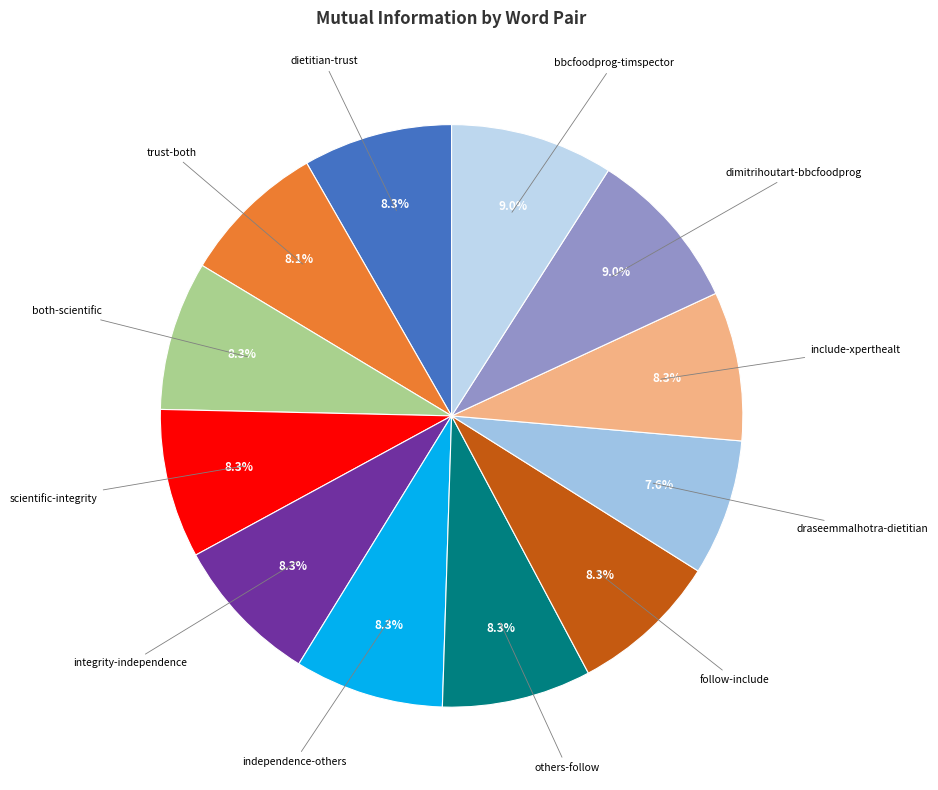

What is the smallest slice in the pie chart?

draseemmalhotra-dietitian